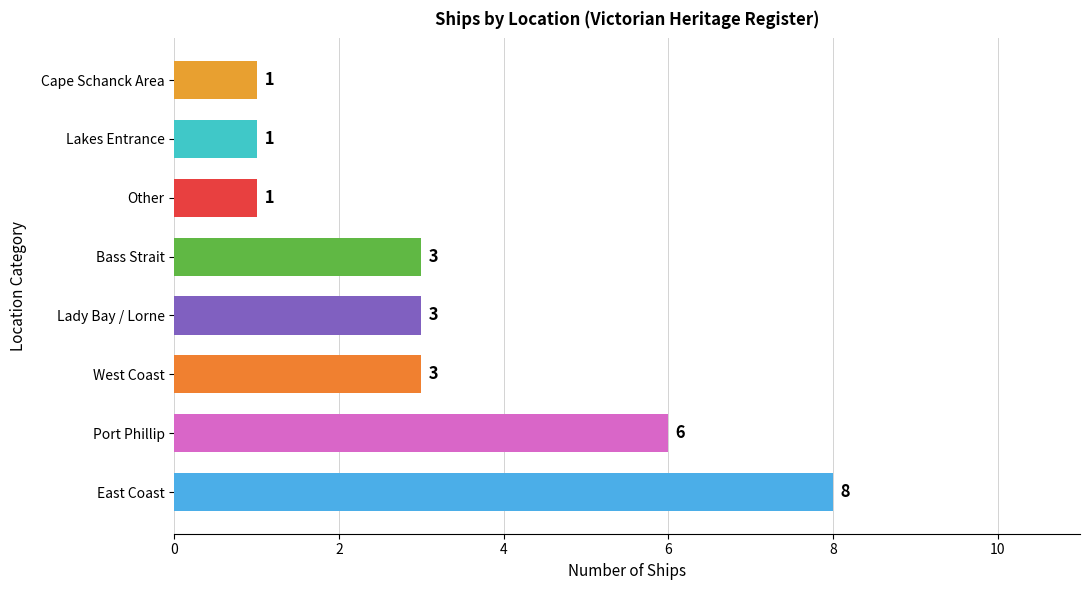

What is the maximum value shown in the chart?

8